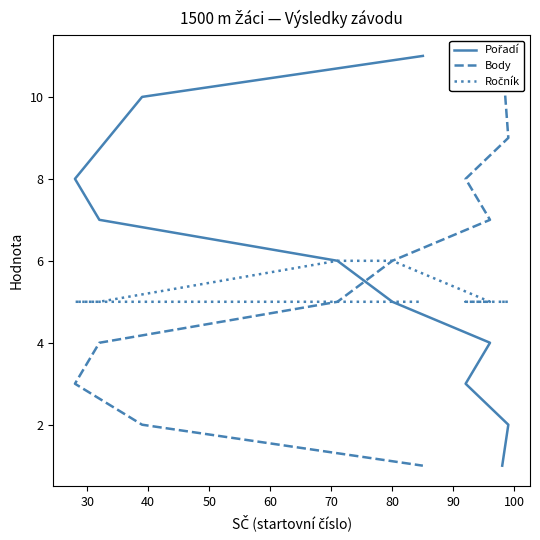

Is it true that Ročník equals 10 at 70?

False